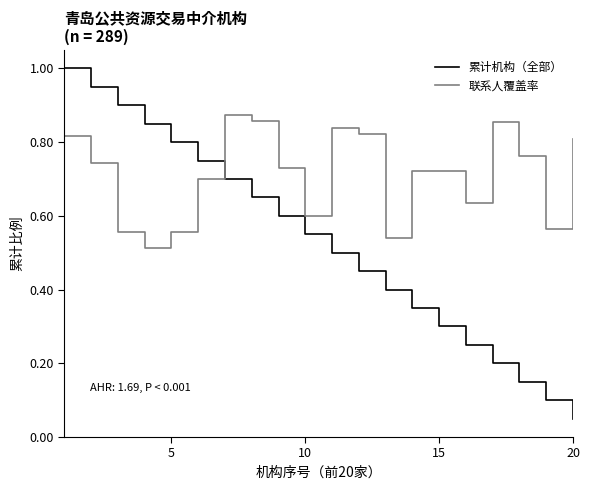

True or false: 累计机构（全部） and 联系人覆盖率 cross at least once.

True